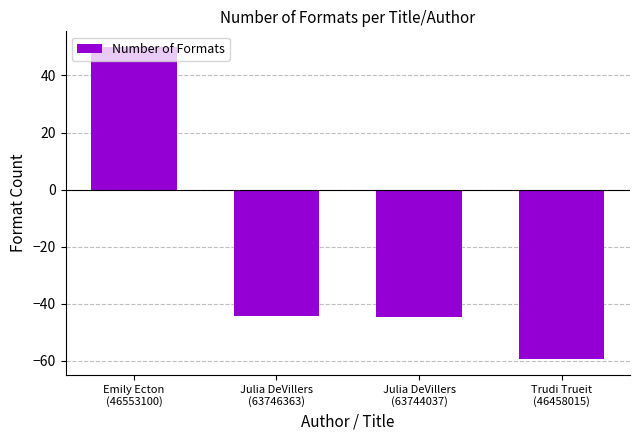

The value at Emily Ecton
(46553100) is 50.0. True or false?

True